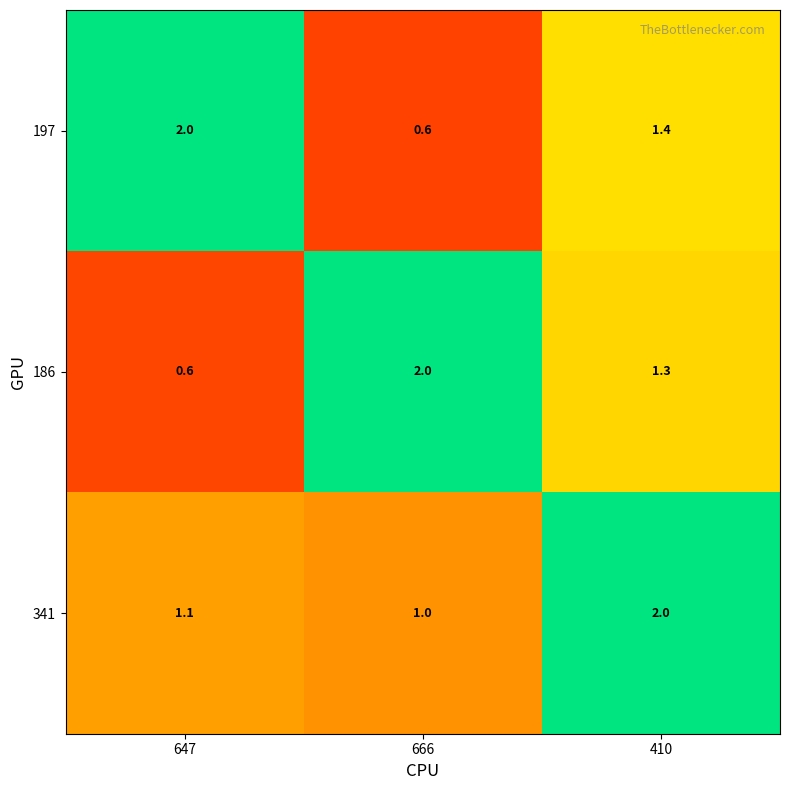

Which series has the largest total across all categories?

341